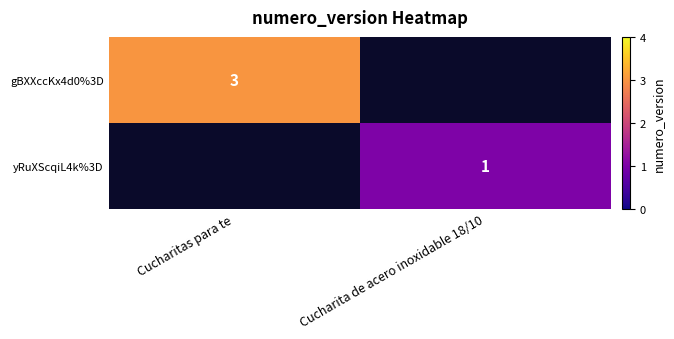

True or false: yRuXScqiL4k%3D has a value of 2 at Cucharita de acero inoxidable 18/10.

False